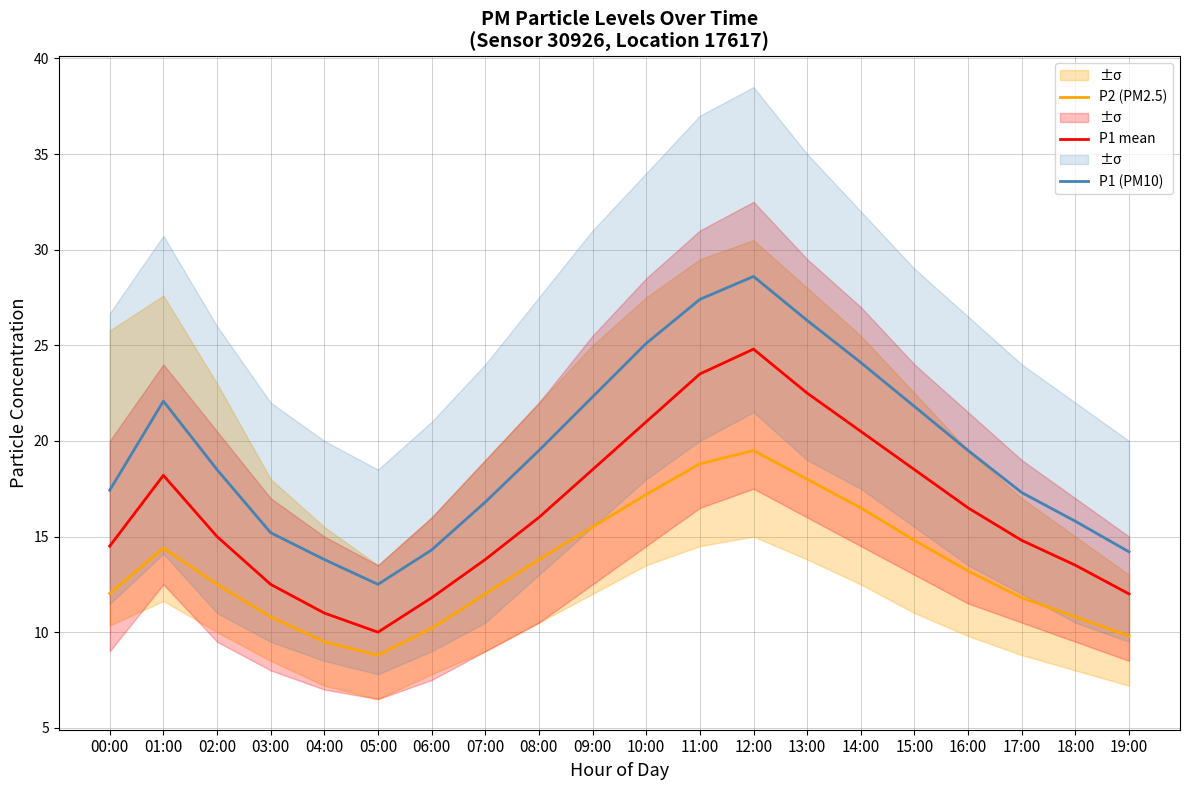

At which label is P1 mean closest to 17?

16:00